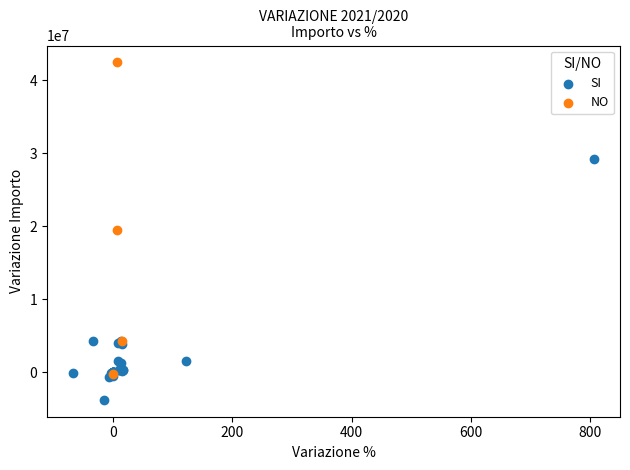

Which series reaches the minimum Y coordinate?

SI